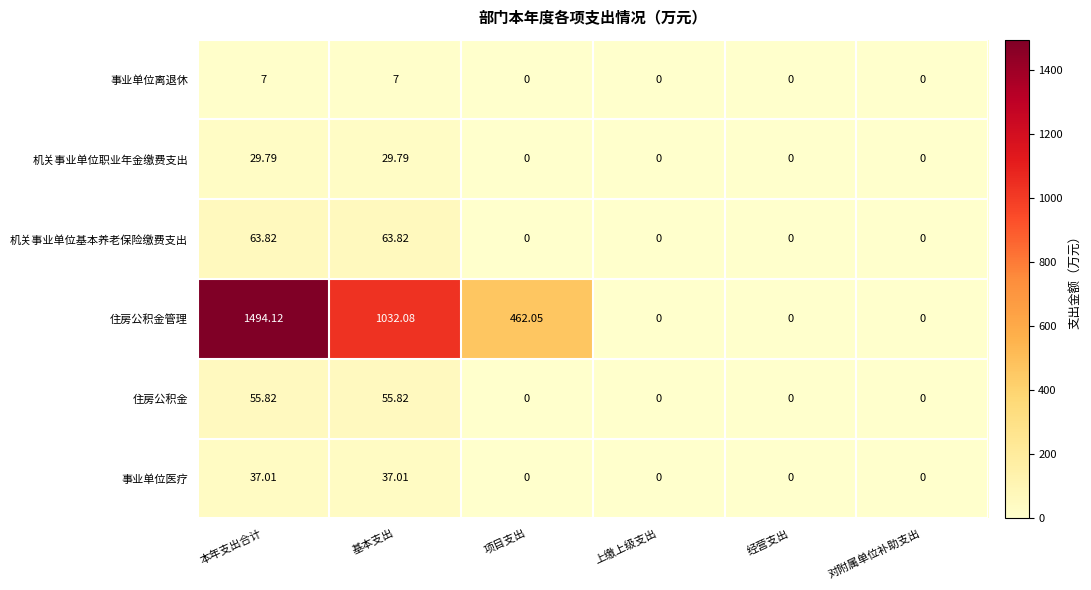

Rank the series by their maximum value, from highest to lowest.

住房公积金管理, 机关事业单位基本养老保险缴费支出, 住房公积金, 事业单位医疗, 机关事业单位职业年金缴费支出, 事业单位离退休